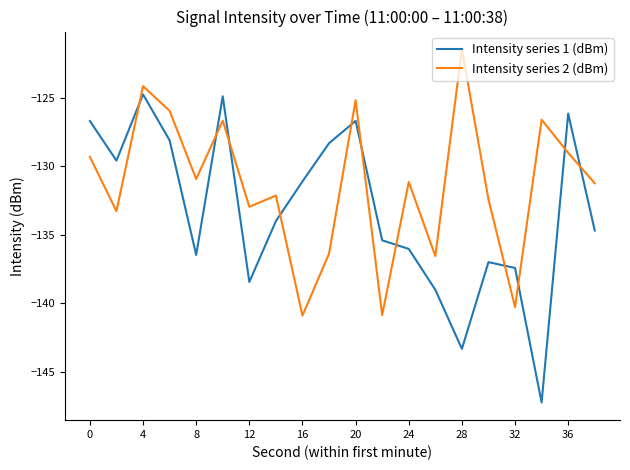

True or false: Intensity series 1 (dBm) and Intensity series 2 (dBm) intersect in this chart.

True